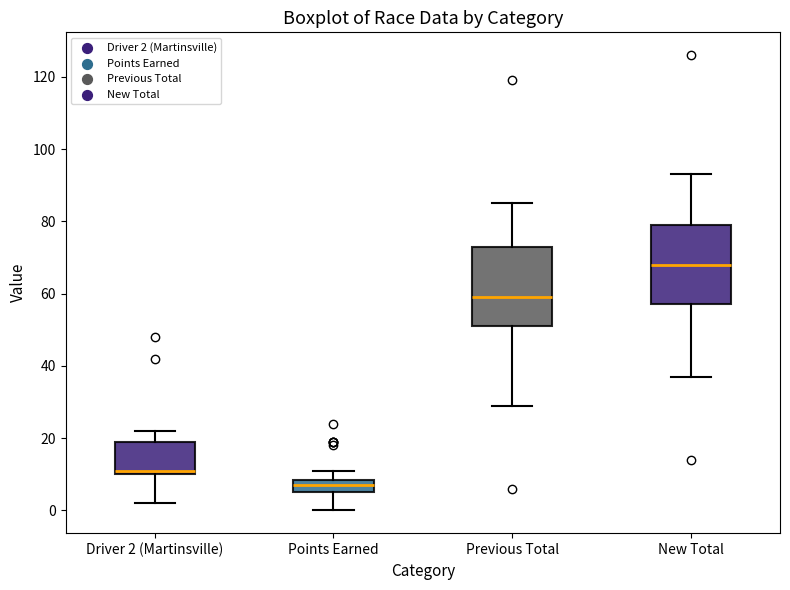

Reading left to right, transcribe this box plot: for each box, give where its median line is, the range the box spans, and where its two whiskers end, as read against the y-axis. The values are not printed on the chart, so give them approximately, as read against the axis.

Driver 2 (Martinsville): median 12, box 10 to 20, whiskers 2 to 22
Points Earned: median 8 (inside the box), box 6 to 8, whiskers 0 to 12
Previous Total: median 60, box 52 to 74, whiskers 30 to 86
New Total: median 68, box 58 to 80, whiskers 38 to 94